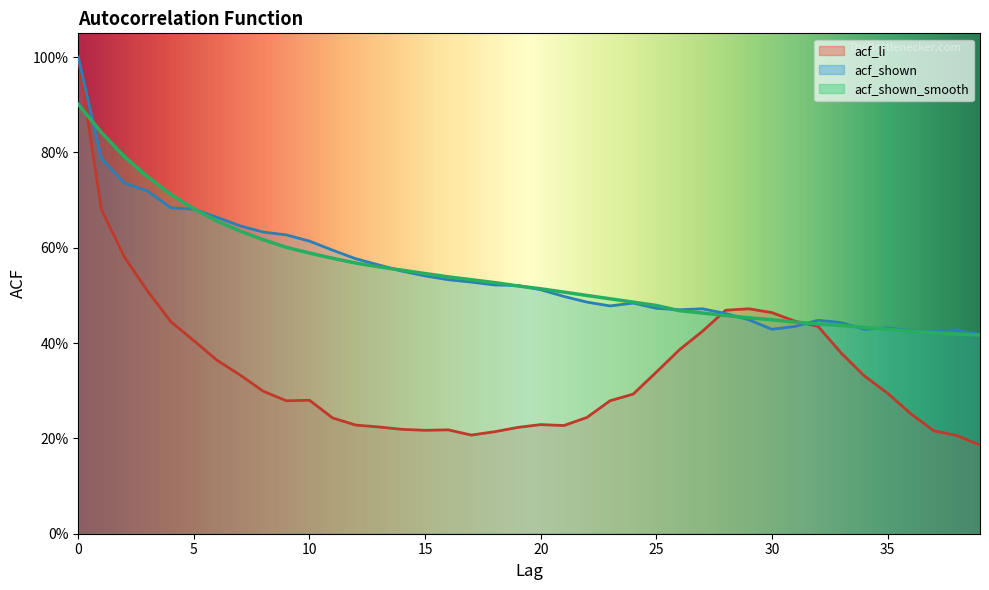

What is the sum of all acf_shown values?

21.8